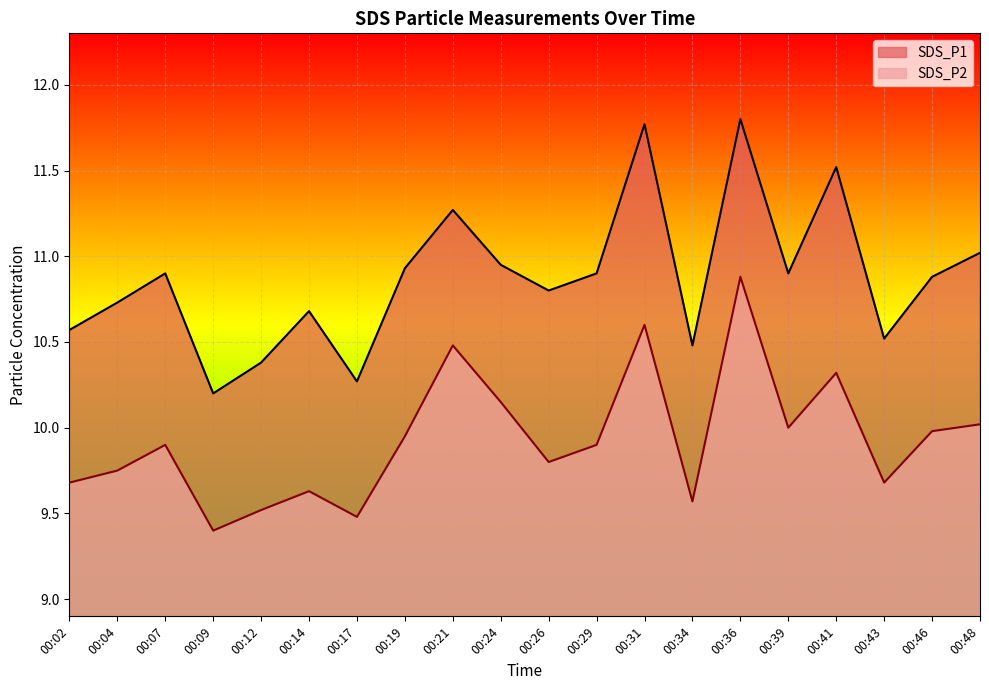

List the series in order of their overall mean, highest first.

SDS_P1, SDS_P2